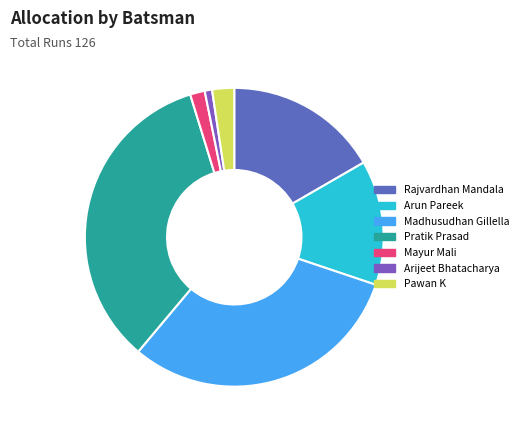

To the nearest percent, what is the difference between the largest and smallest slice percentages?

34%